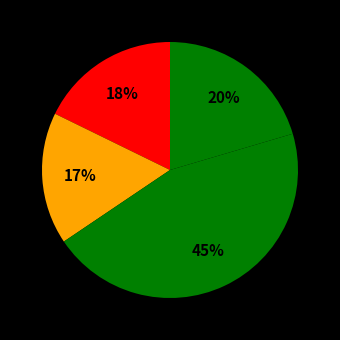

To the nearest percent, what is the difference between the largest and smallest slice percentages?

28%